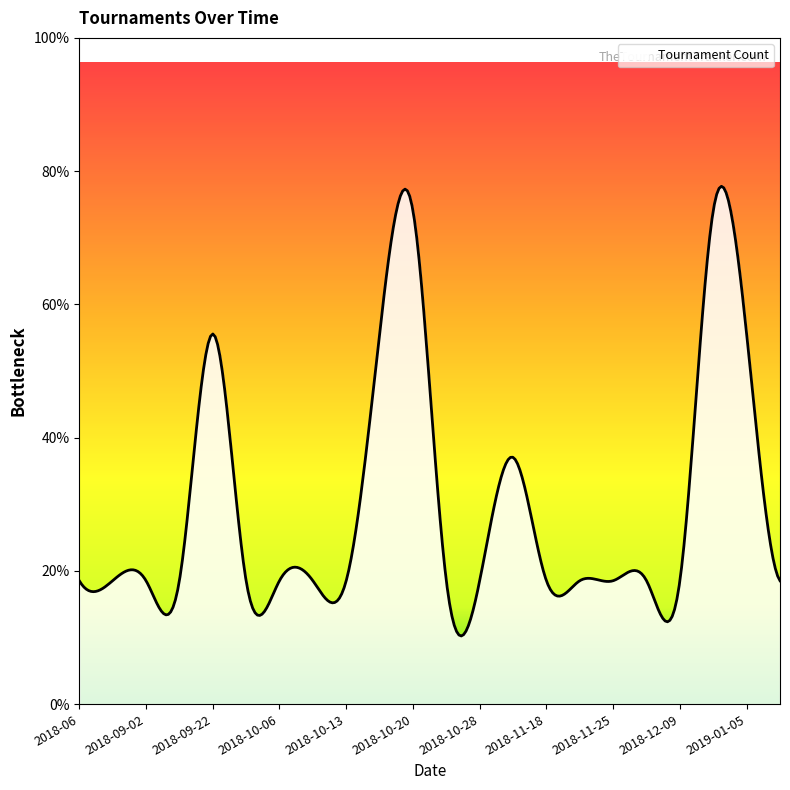

Does the chart display data point markers on the line(s)?

No